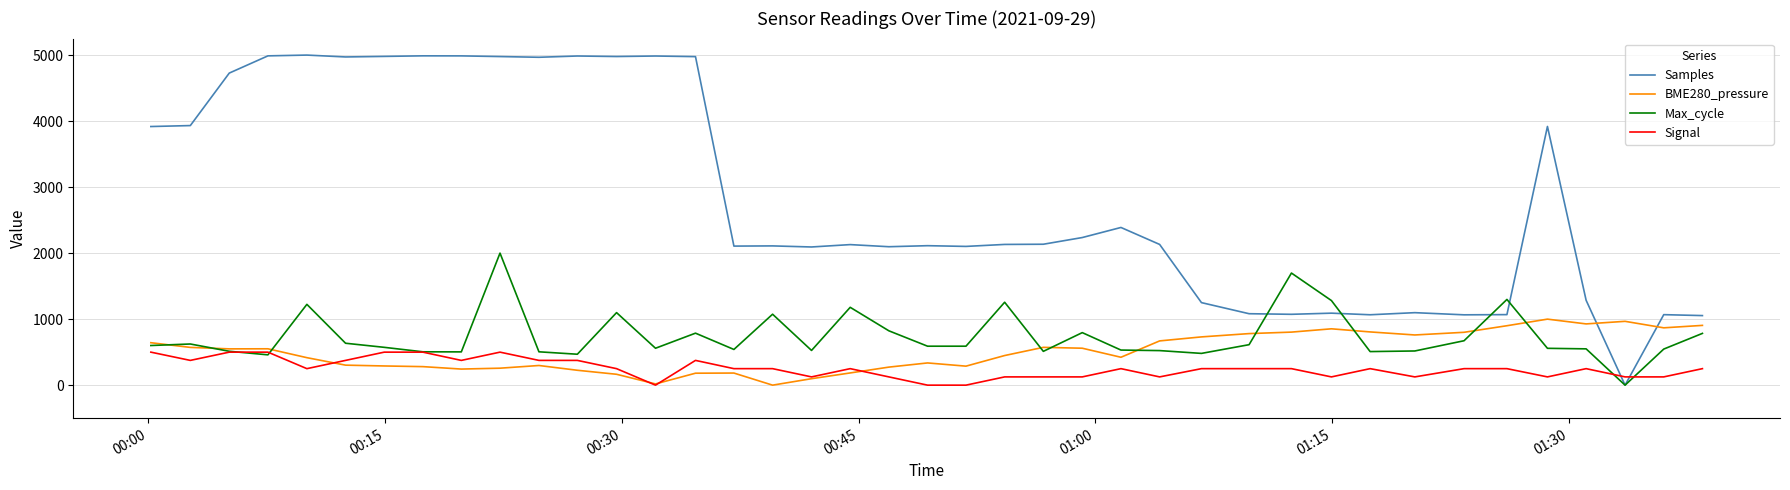

Which series has the widest spread of values?

Samples